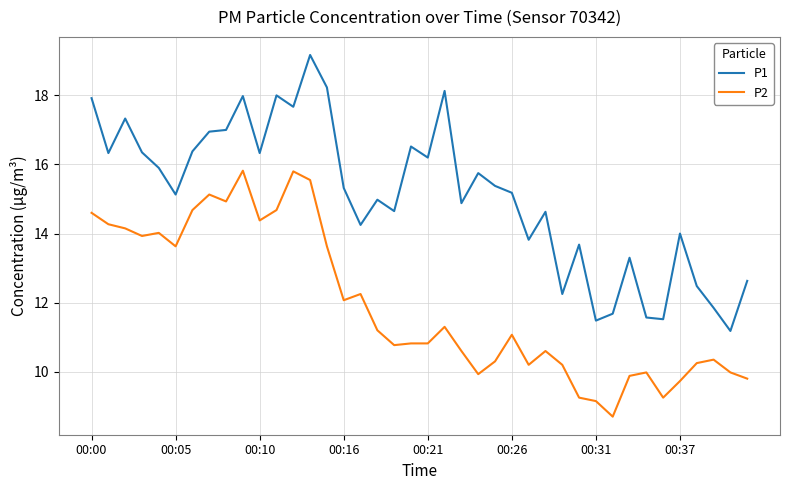

What is the greatest value displayed?

19.2